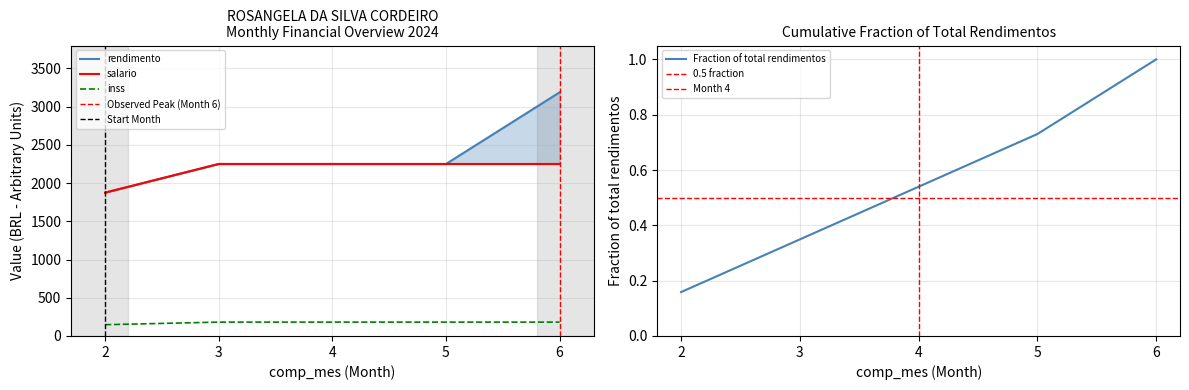

What is the greatest value displayed?

3187.8